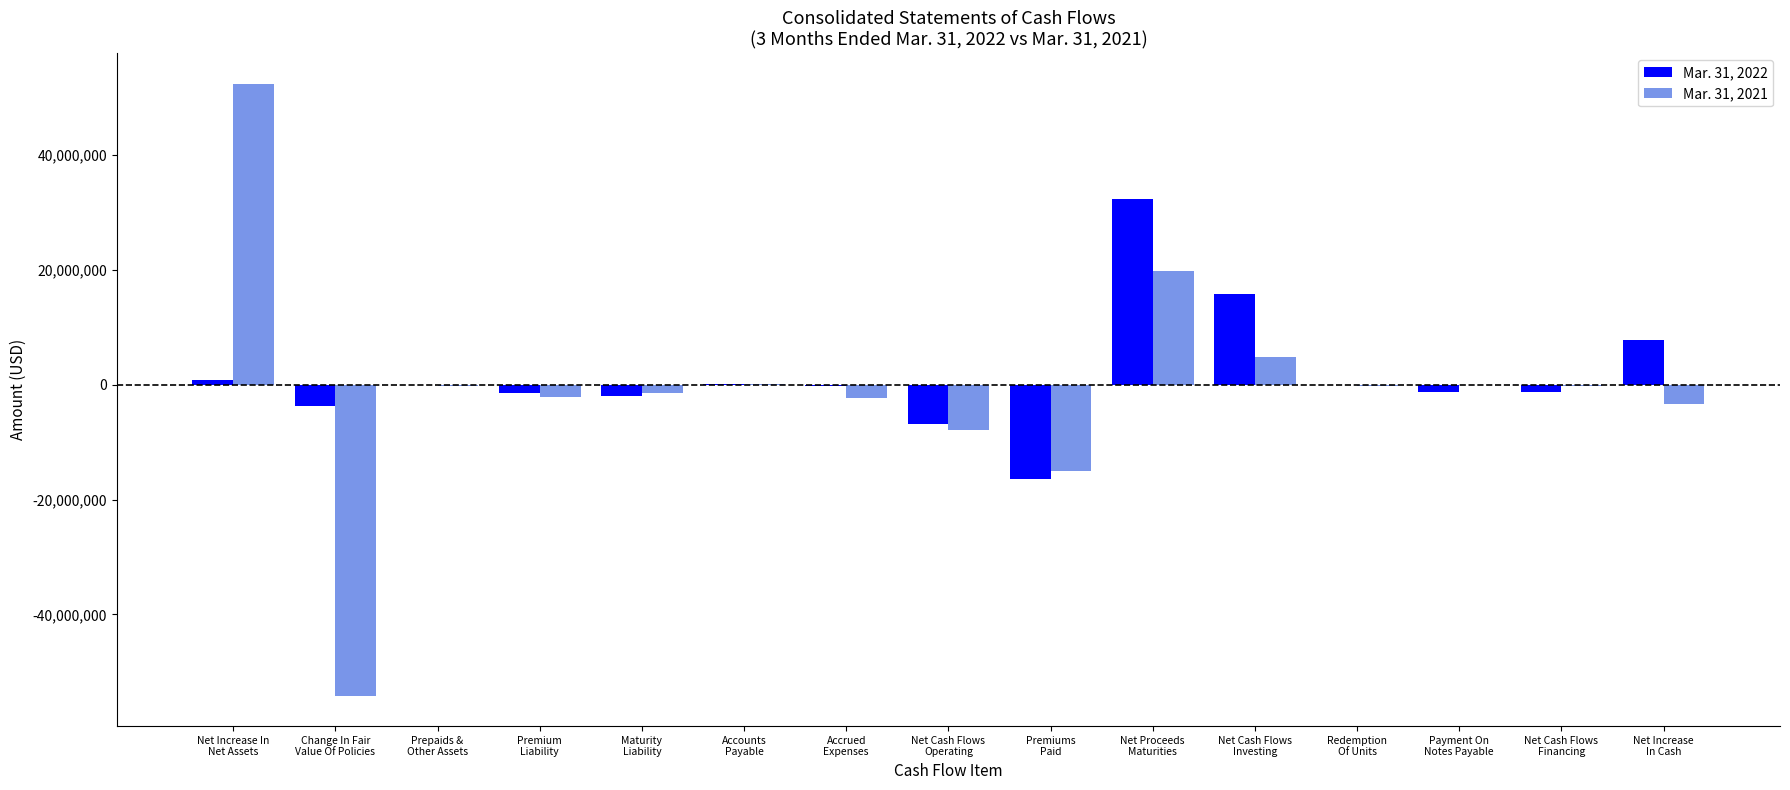

What is the maximum value shown in the chart?

52294229